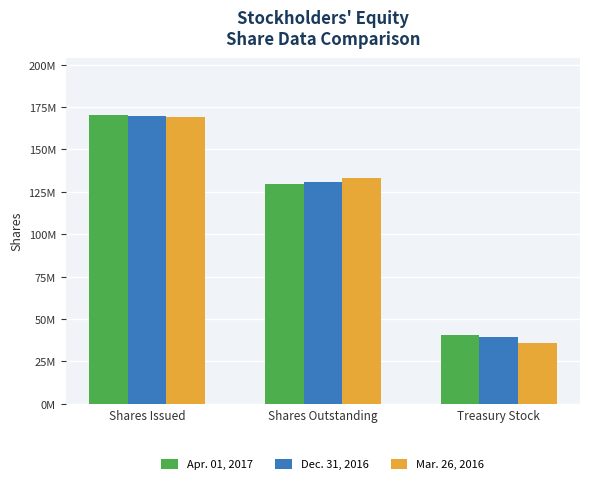

What is the difference between the maximum and minimum values in the Dec. 31, 2016 series?

130795000